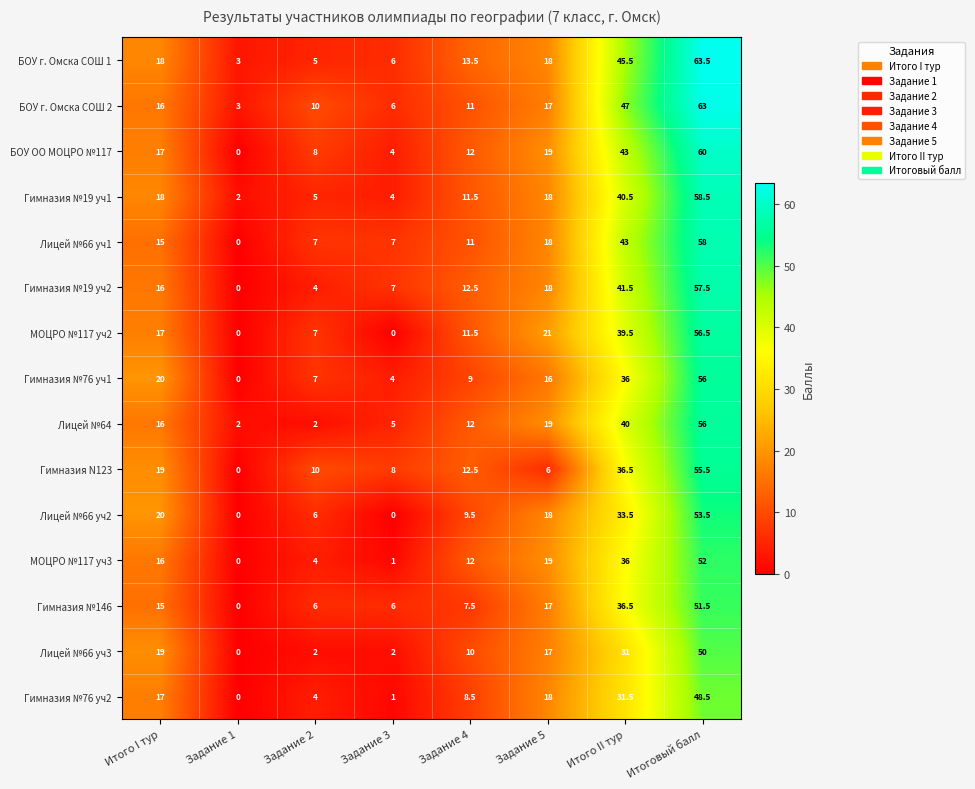

What is the average value of the МОЦРО №117 уч3 series?

17.5